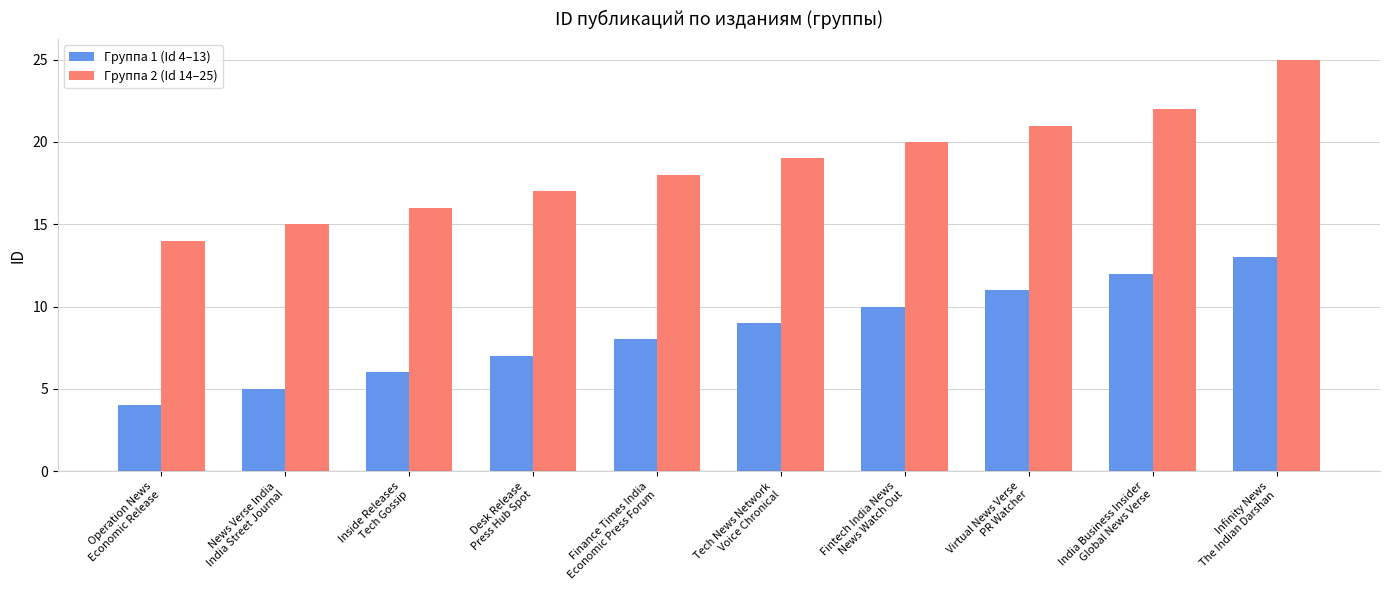

List the labels in order of Группа 1 (Id 4–13) value, smallest first.

Operation News
Economic Release, News Verse India
India Street Journal, Inside Releases
Tech Gossip, Desk Release
Press Hub Spot, Finance Times India
Economic Press Forum, Tech News Network
Voice Chronical, Fintech India News
News Watch Out, Virtual News Verse
PR Watcher, India Business Insider
Global News Verse, Infinity News
The Indian Darshan